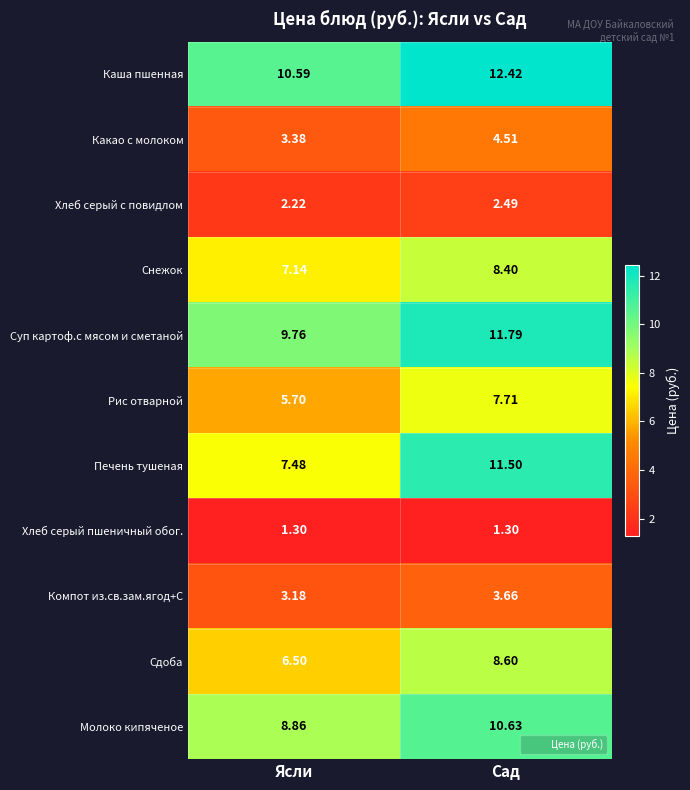

At Ясли, list the series in order from largest to smallest.

Каша пшенная, Суп картоф.с мясом и сметаной, Молоко кипяченое, Печень тушеная, Снежок, Сдоба, Рис отварной, Какао с молоком, Компот из.св.зам.ягод+С, Хлеб серый с повидлом, Хлеб серый пшеничный обог.